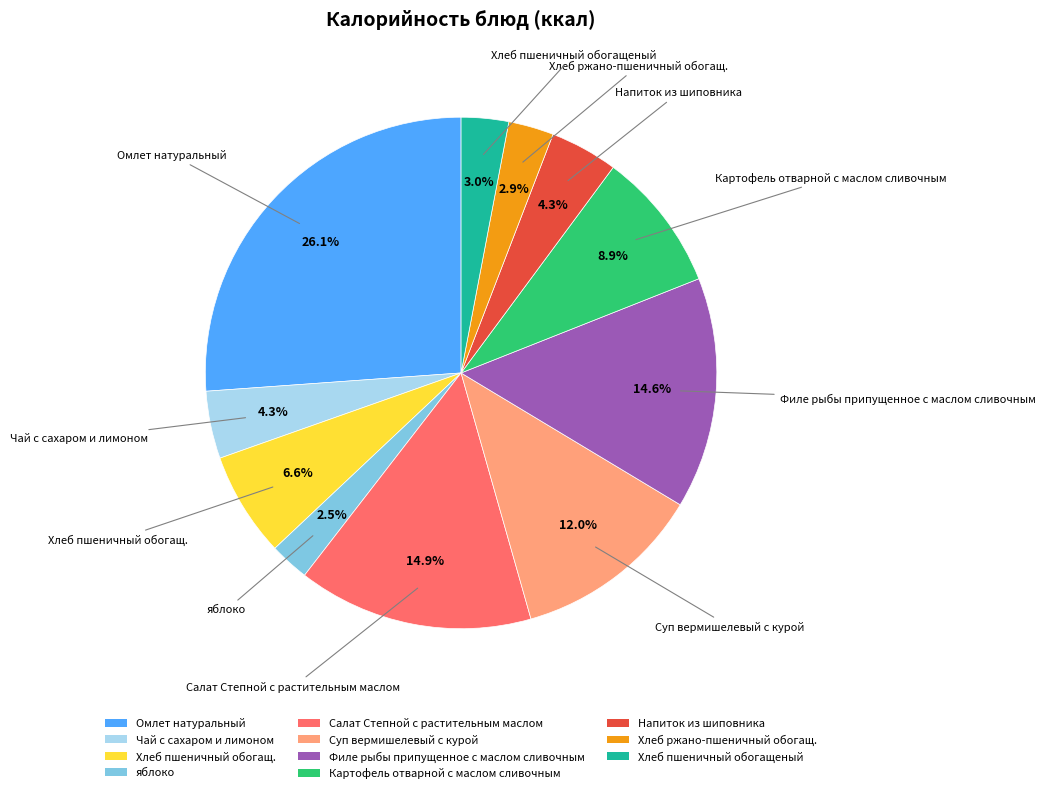

How many slices are in this pie chart?

11